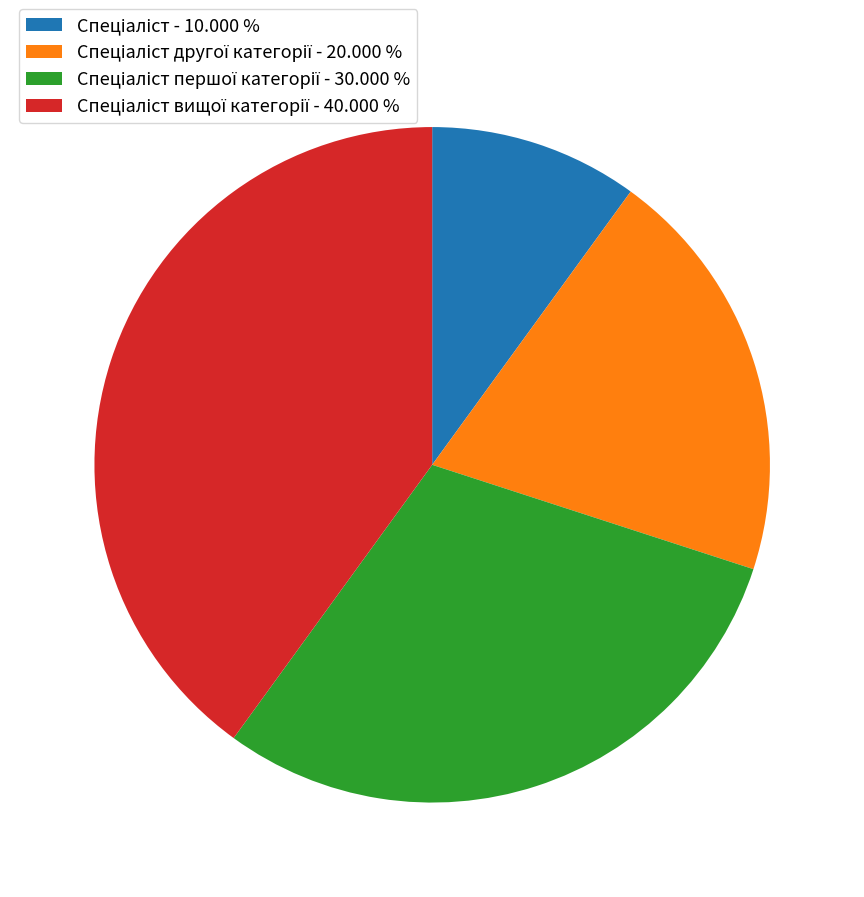

Is there any slice that represents more than half of the pie?

No